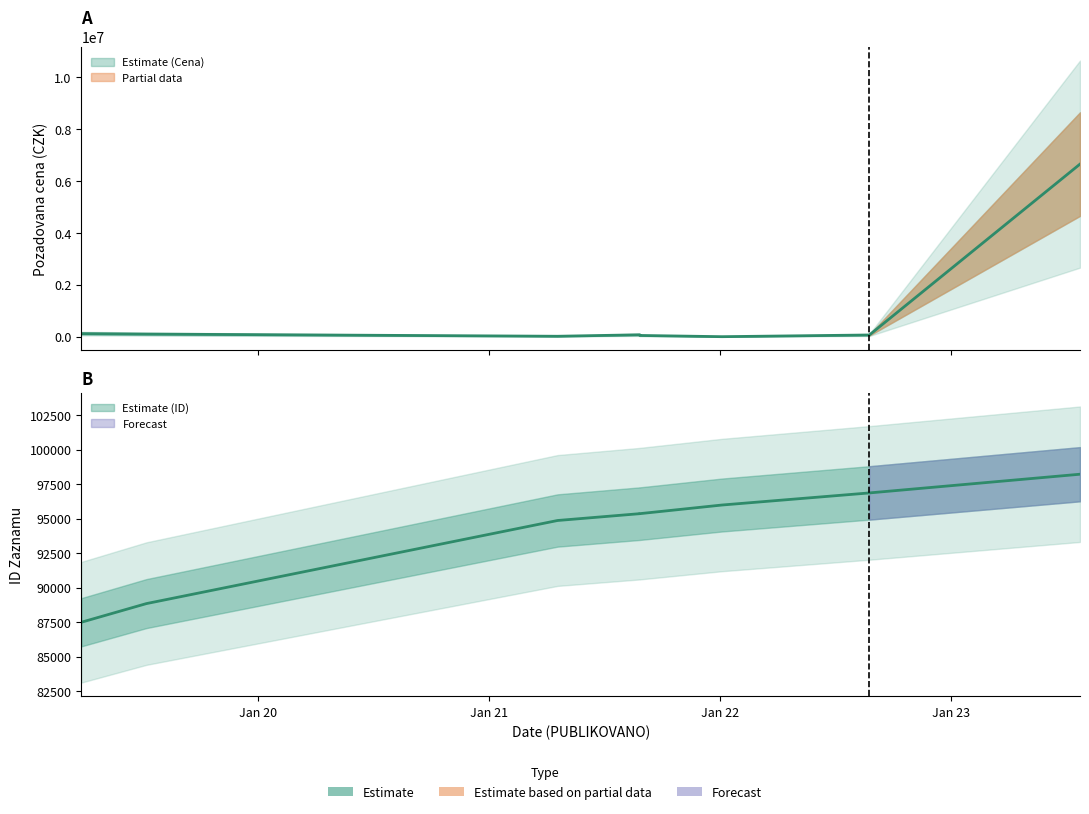

What is the label of the 7th point from the right?

2019-07-09